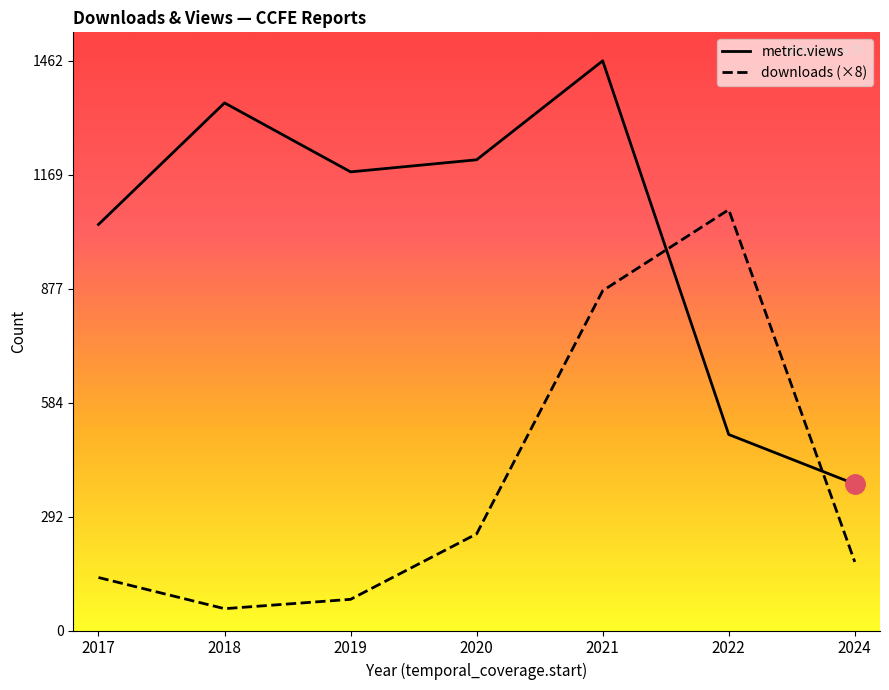

Does the chart display data point markers on the line(s)?

No